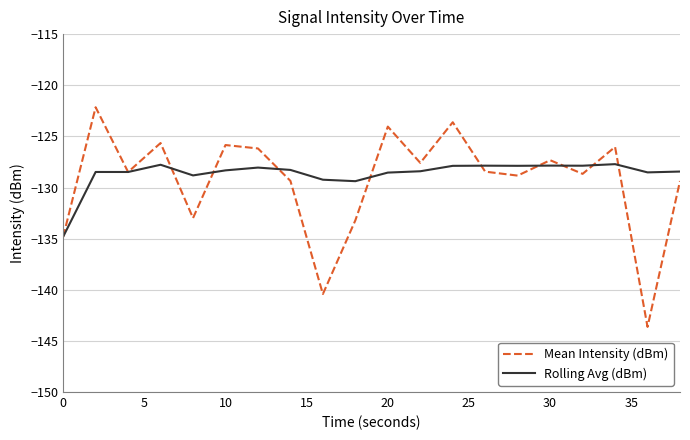

Which series ends up on top after the final intersection of Rolling Avg (dBm) and Mean Intensity (dBm)?

Rolling Avg (dBm)